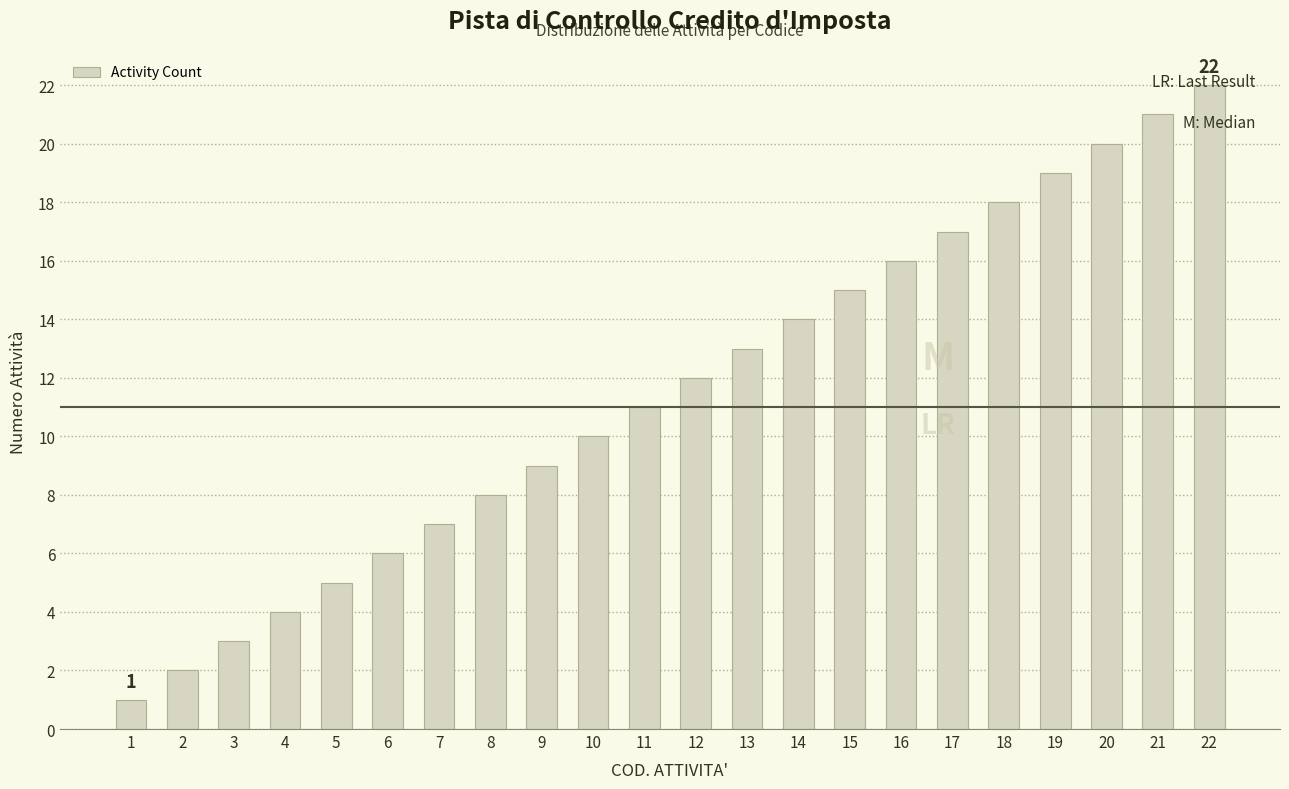

Reading left to right, extract all data points from this chart.

1=1	2=2	3=3	4=4	5=5	6=6	7=7	8=8	9=9	10=10	11=11	12=12	13=13	14=14	15=15	16=16	17=17	18=18	19=19	20=20	21=21	22=22